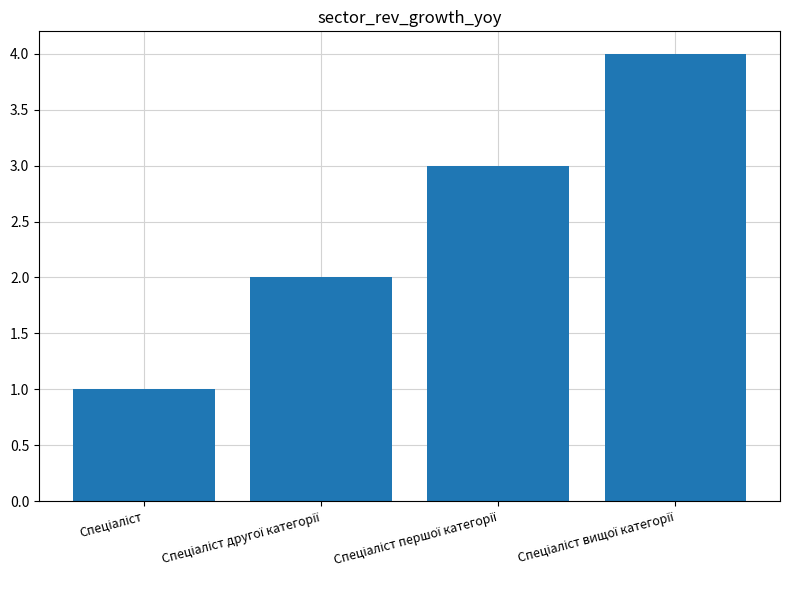

What is the sum of all values?

10